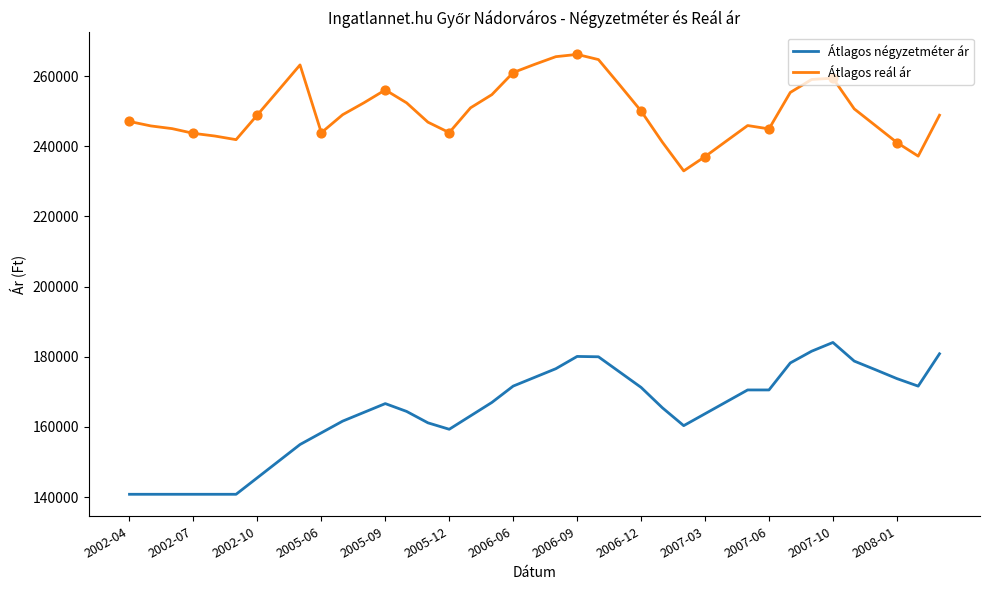

Which series has the largest range (max minus min)?

Átlagos négyzetméter ár